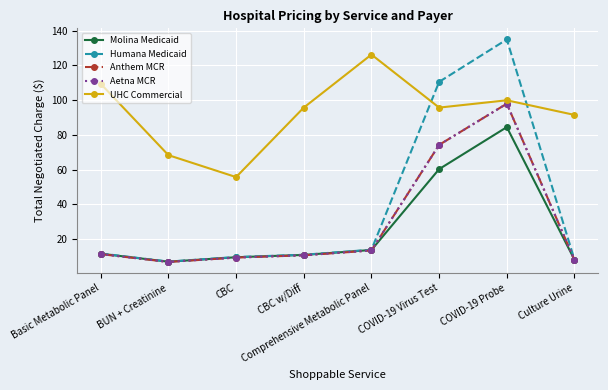

What is the label of the 7th point from the right?

BUN + Creatinine